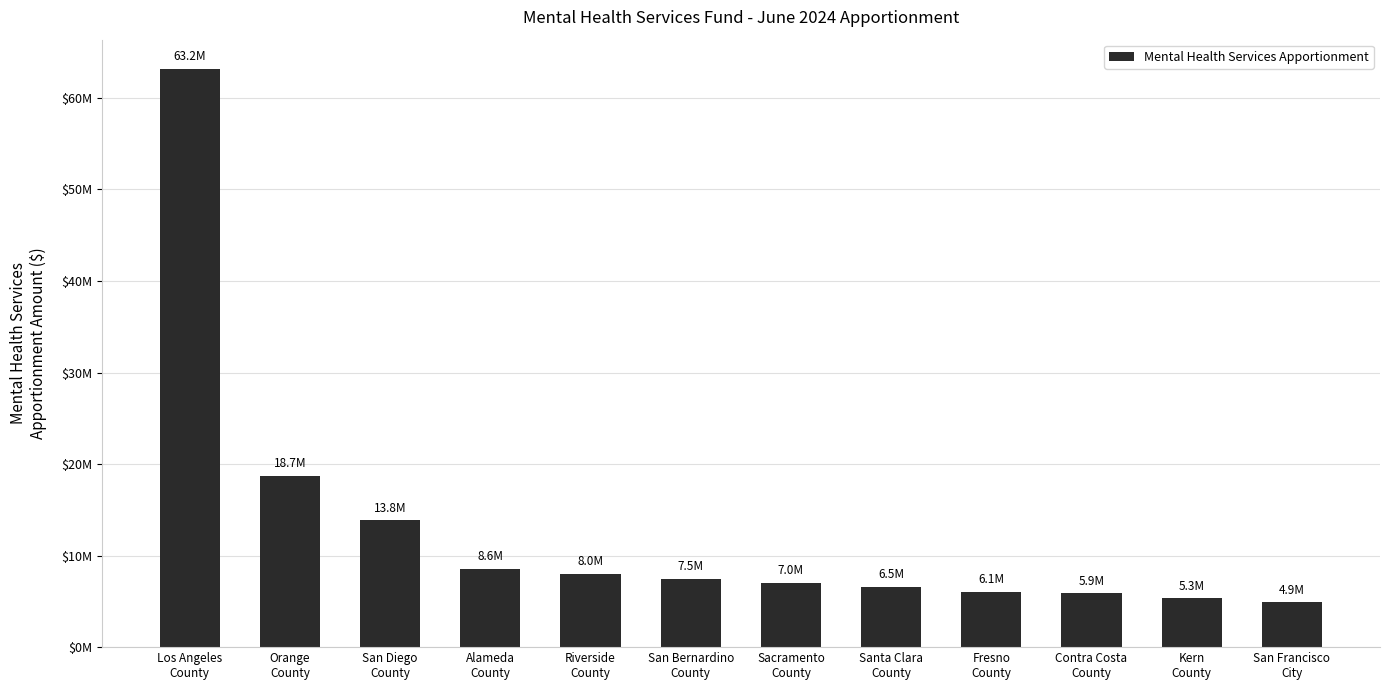

The chart shows a value of 7980183.8 at Riverside
County. True or false?

True